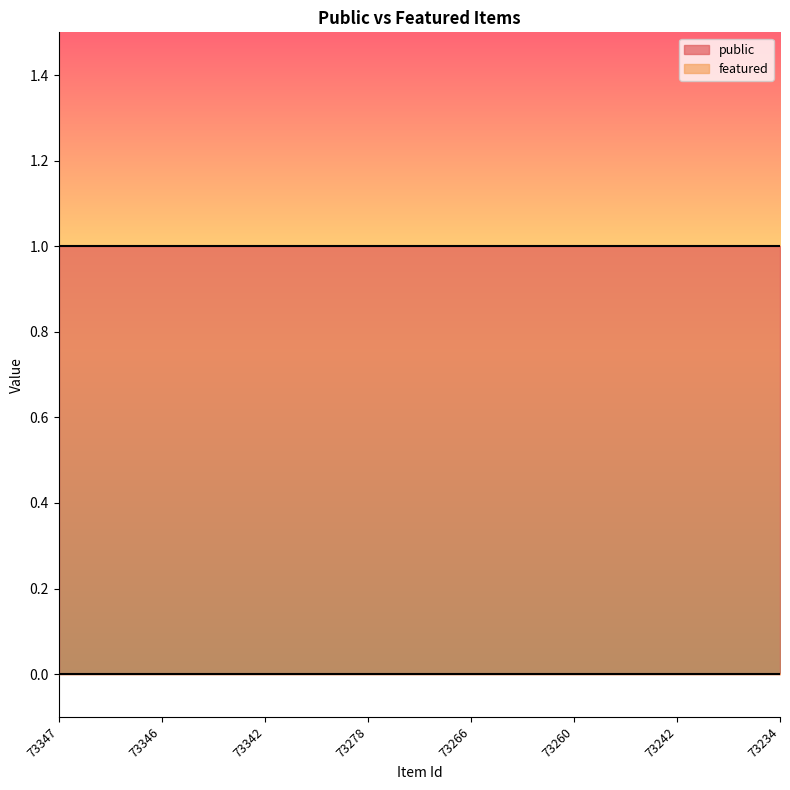

True or false: public and featured cross at least once.

False